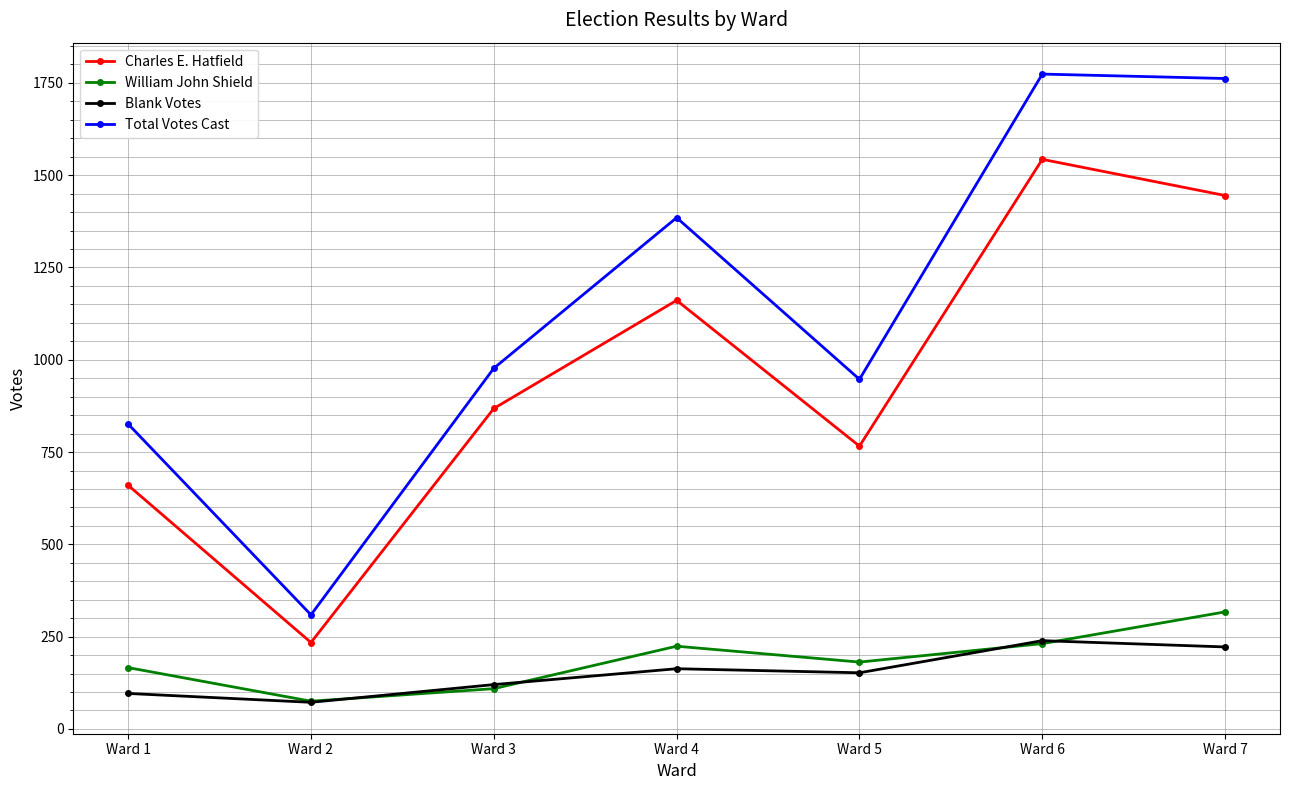

What is the spread (max minus min) of values at Ward 2?

237